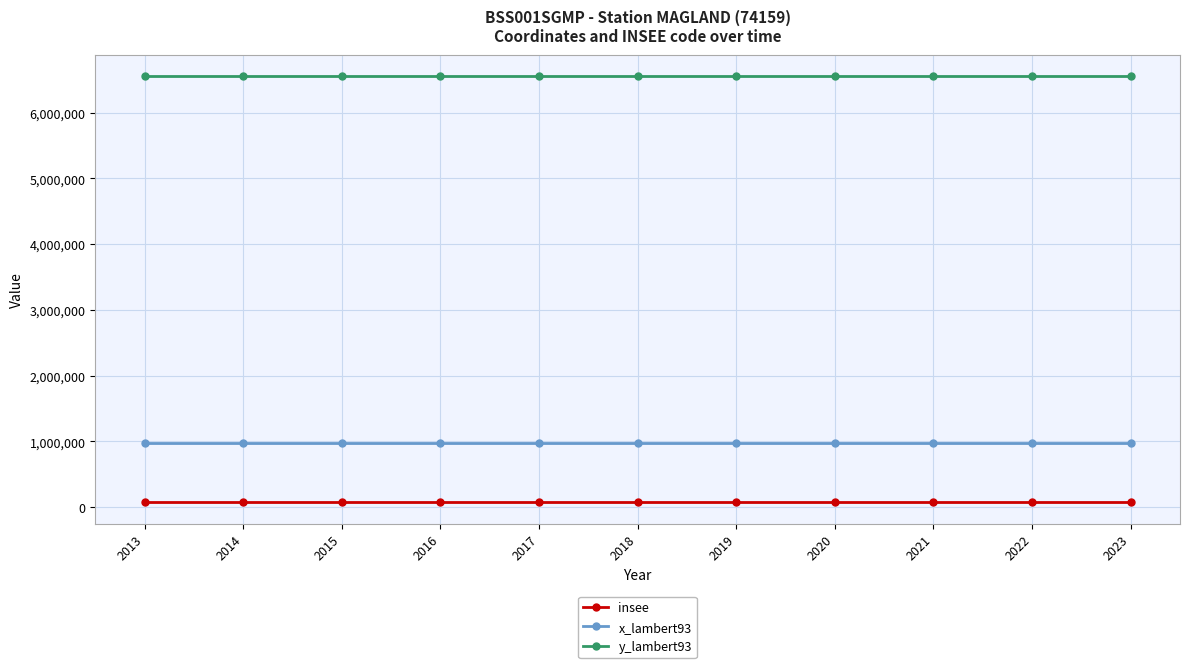

True or false: y_lambert93 and x_lambert93 cross at least once.

False